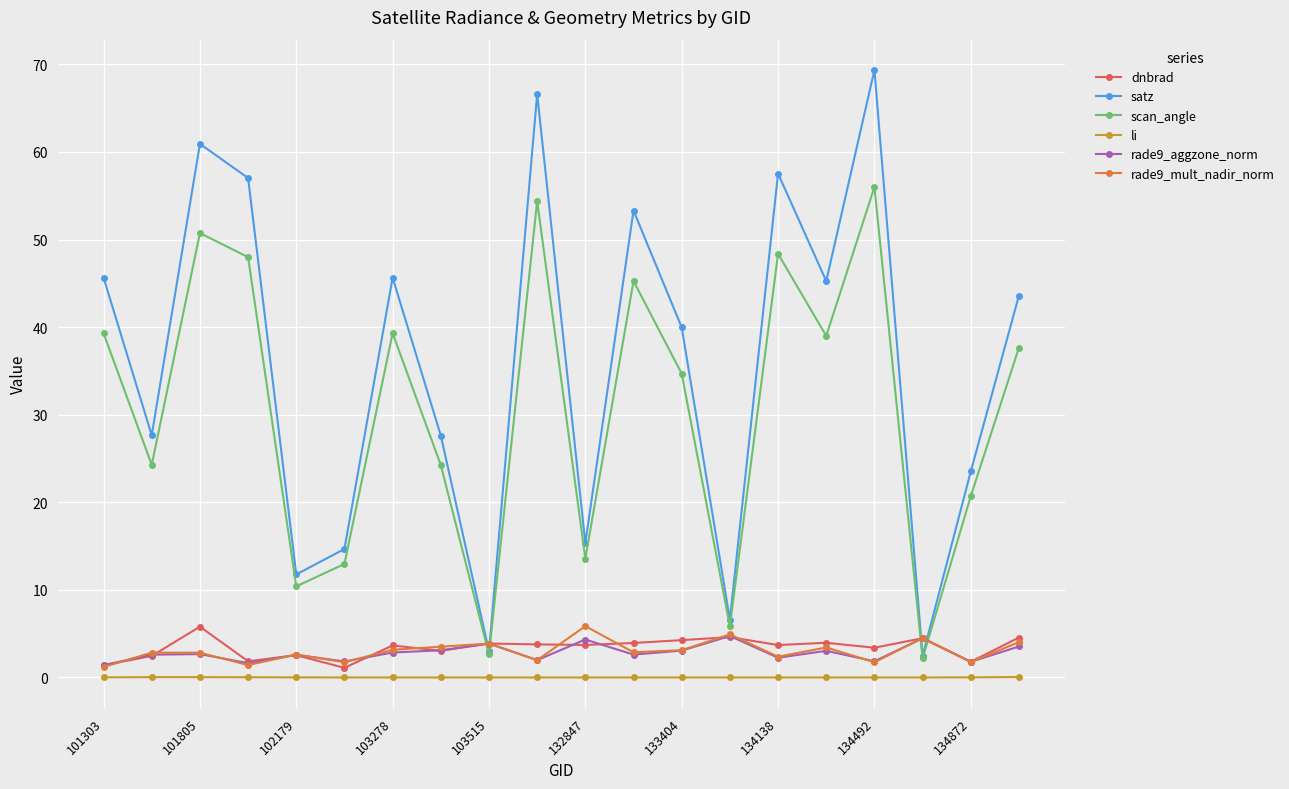

In satz, how many points are lower than both neighbors (excluding endpoints)?

7